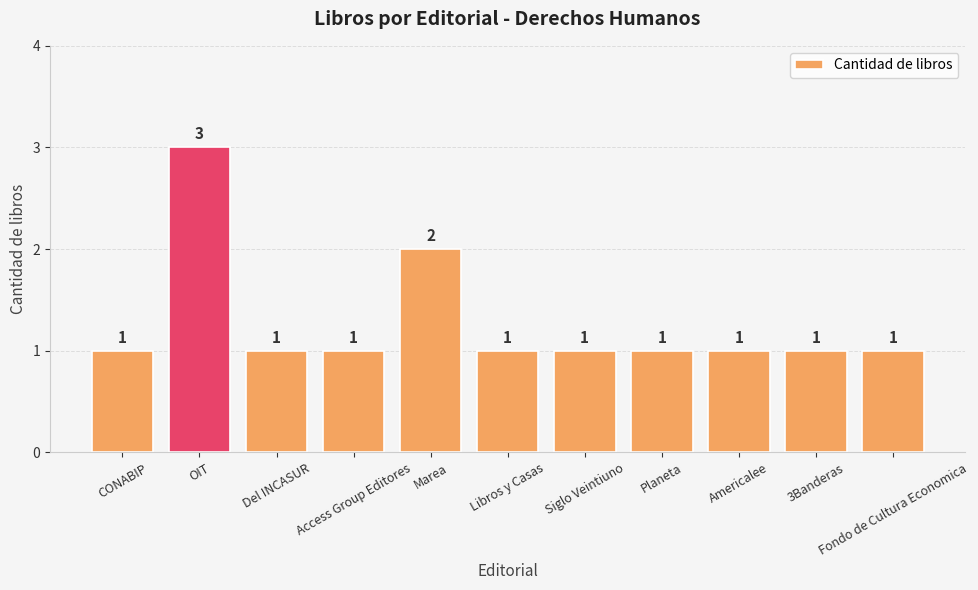

How many bars are there in total?

11